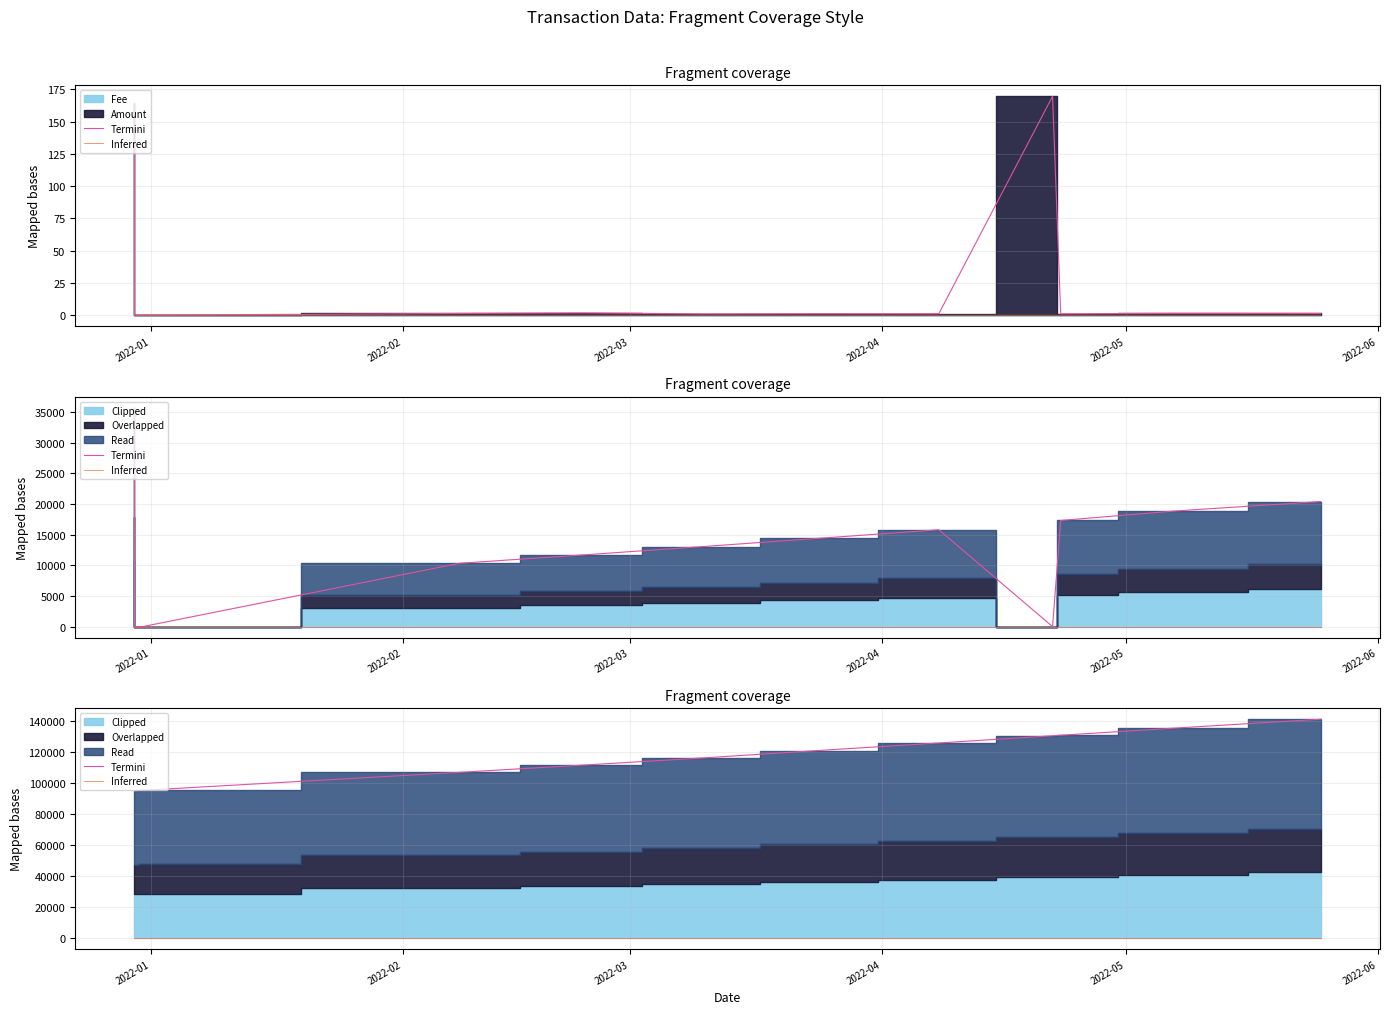

True or false: Inferred and Termini intersect in this chart.

False